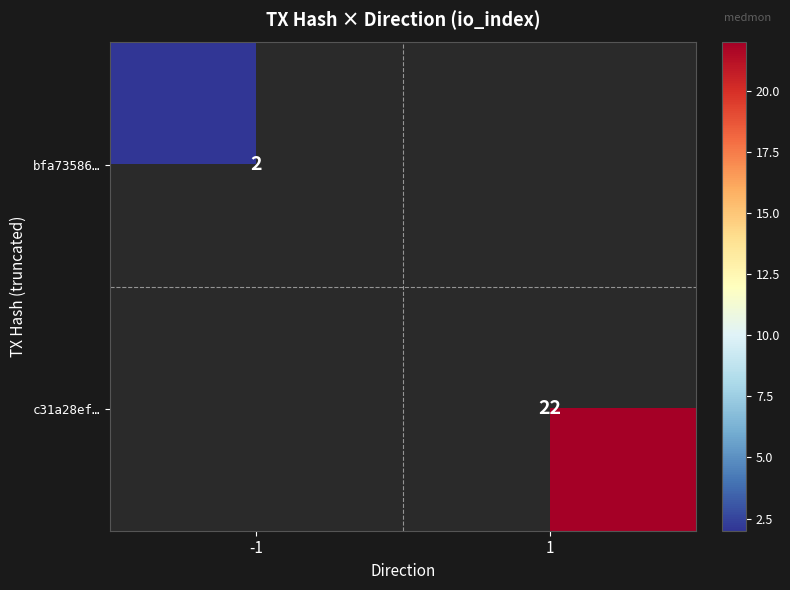

What is the maximum value shown in the chart?

22.0